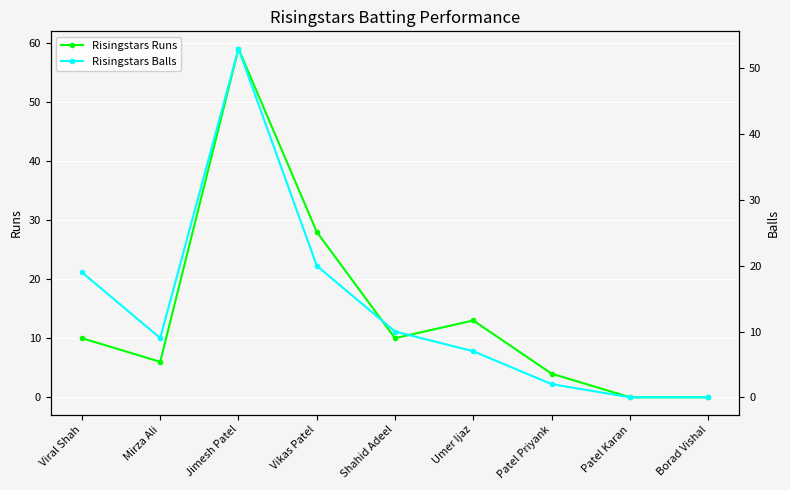

Reading right to left, what are all the values shown in this chart?

Risingstars Runs: Borad Vishal=0	Patel Karan=0	Patel Priyank=4	Umer Ijaz=13	Shahid Adeel=10	Vikas Patel=28	Jimesh Patel=59	Mirza Ali=6	Viral Shah=10
Risingstars Balls: Borad Vishal=0	Patel Karan=0	Patel Priyank=2	Umer Ijaz=7	Shahid Adeel=10	Vikas Patel=20	Jimesh Patel=53	Mirza Ali=9	Viral Shah=19